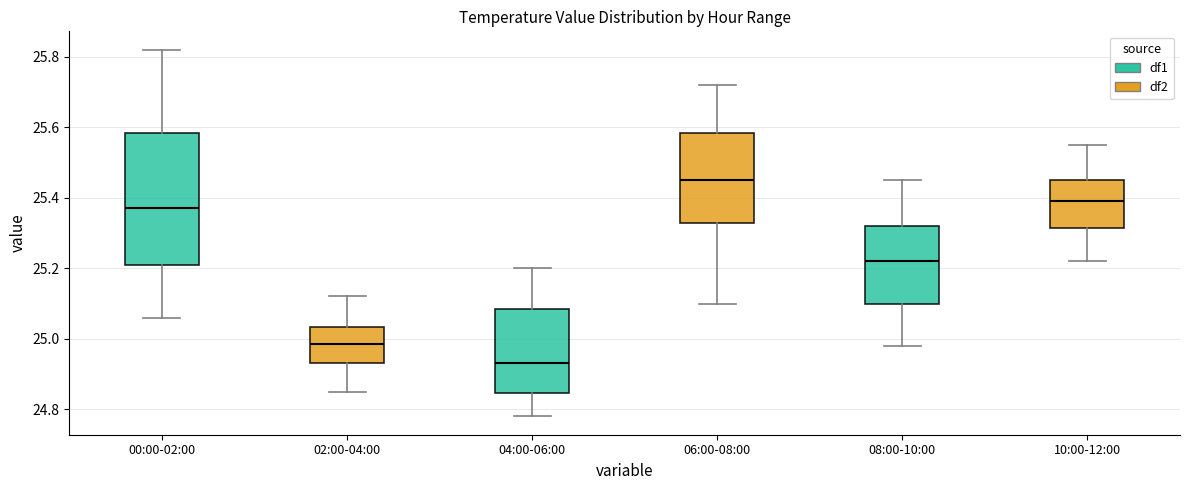

Reading left to right, transcribe this box plot: for each box, give where its median line is, the range the box spans, and where its two whiskers end, as read against the y-axis. The values are not printed on the chart, so give them approximately, as read against the axis.

00:00-02:00: median 25.38, box 25.22 to 25.58, whiskers 25.06 to 25.82
02:00-04:00: median 24.98, box 24.94 to 25.04, whiskers 24.86 to 25.12
04:00-06:00: median 24.94, box 24.84 to 25.08, whiskers 24.78 to 25.20
06:00-08:00: median 25.46, box 25.32 to 25.58, whiskers 25.10 to 25.72
08:00-10:00: median 25.22, box 25.10 to 25.32, whiskers 24.98 to 25.46
10:00-12:00: median 25.40, box 25.32 to 25.46, whiskers 25.22 to 25.56